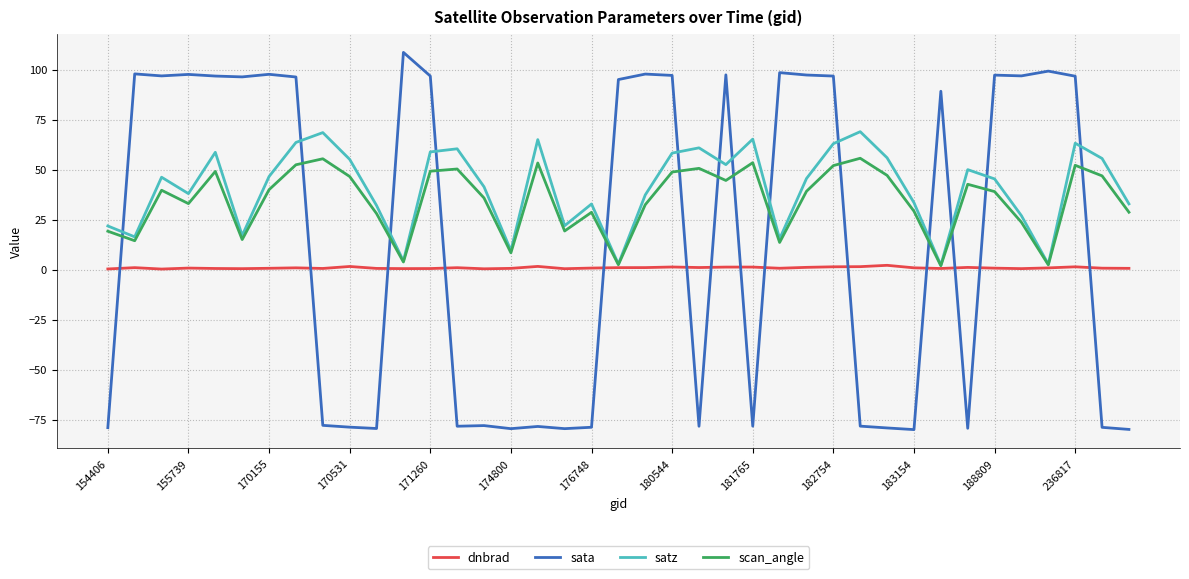

How many times do scan_angle and sata cross each other?

14